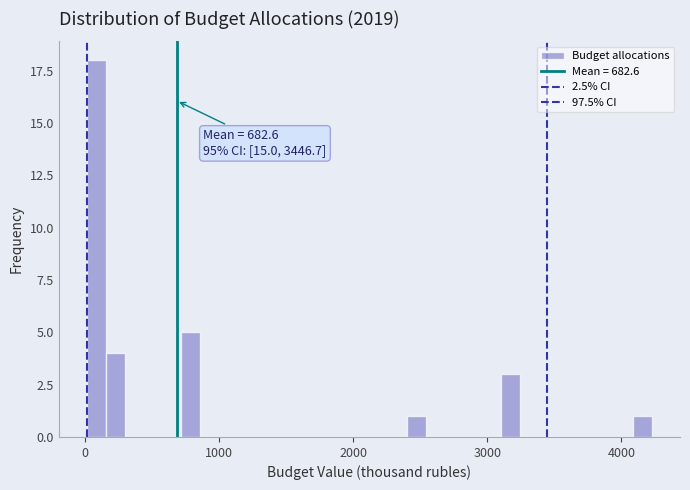

Around what value on the x-axis is the tallest bar? Give the approximate position of its centre, as read against the axis.

100